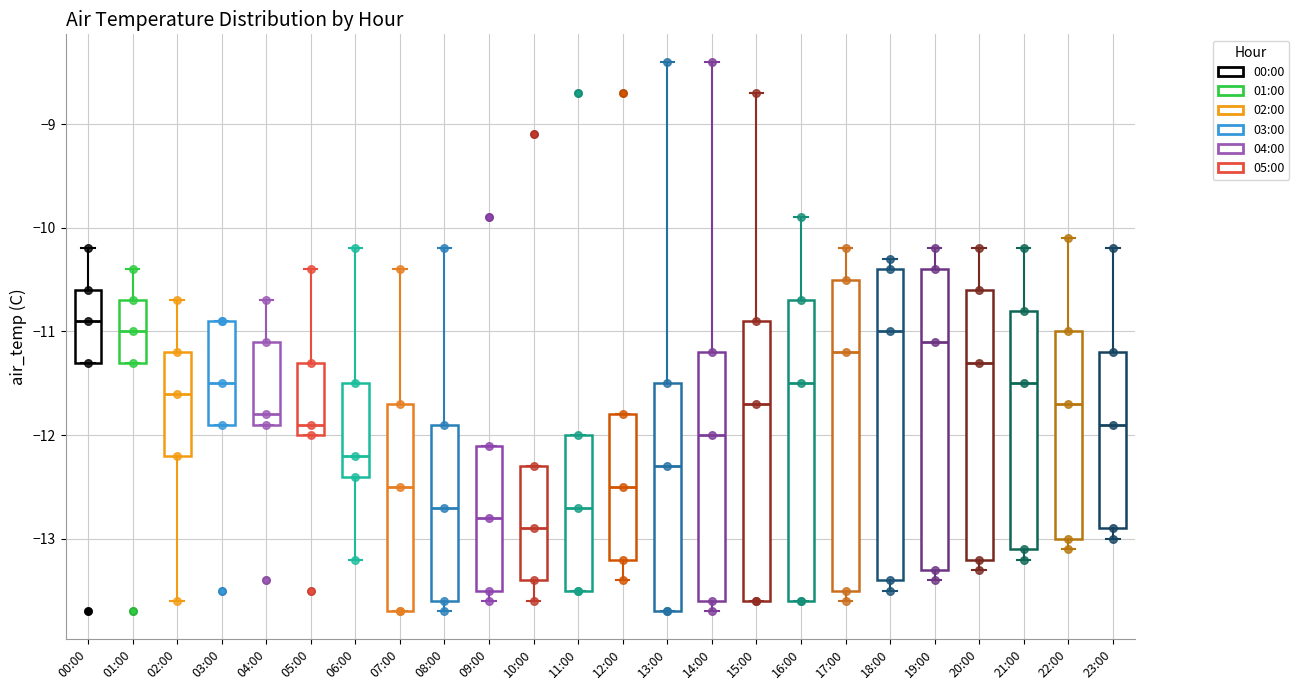

Reading left to right, transcribe this box plot: for each box, give where its median line is, the range the box spans, and where its two whiskers end, as read against the y-axis. The values are not printed on the chart, so give them approximately, as read against the axis.

00:00: median -10.9, box -11.3 to -10.6, whiskers -11.3 to -10.2
01:00: median -11.0, box -11.3 to -10.7, whiskers -11.3 to -10.4
02:00: median -11.6, box -12.2 to -11.2, whiskers -13.6 to -10.7
03:00: median -11.5, box -11.9 to -10.9, whiskers -11.9 to -10.9
04:00: median -11.8, box -11.9 to -11.1, whiskers -11.9 to -10.7
05:00: median -11.9, box -12.0 to -11.3, whiskers -12.0 to -10.4
06:00: median -12.2, box -12.4 to -11.5, whiskers -13.2 to -10.2
07:00: median -12.5, box -13.7 to -11.7, whiskers -13.7 to -10.4
08:00: median -12.7, box -13.6 to -11.9, whiskers -13.7 to -10.2
09:00: median -12.8, box -13.5 to -12.1, whiskers -13.6 to -12.1
10:00: median -12.9, box -13.4 to -12.3, whiskers -13.6 to -12.3
11:00: median -12.7, box -13.5 to -12.0, whiskers -13.5 to -12.0
12:00: median -12.5, box -13.2 to -11.8, whiskers -13.4 to -11.8
13:00: median -12.3, box -13.7 to -11.5, whiskers -13.7 to -8.4
14:00: median -12.0, box -13.6 to -11.2, whiskers -13.7 to -8.4
15:00: median -11.7, box -13.6 to -10.9, whiskers -13.6 to -8.7
16:00: median -11.5, box -13.6 to -10.7, whiskers -13.6 to -9.9
17:00: median -11.2, box -13.5 to -10.5, whiskers -13.6 to -10.2
18:00: median -11.0, box -13.4 to -10.4, whiskers -13.5 to -10.3
19:00: median -11.1, box -13.3 to -10.4, whiskers -13.4 to -10.2
20:00: median -11.3, box -13.2 to -10.6, whiskers -13.3 to -10.2
21:00: median -11.5, box -13.1 to -10.8, whiskers -13.2 to -10.2
22:00: median -11.7, box -13.0 to -11.0, whiskers -13.1 to -10.1
23:00: median -11.9, box -12.9 to -11.2, whiskers -13.0 to -10.2